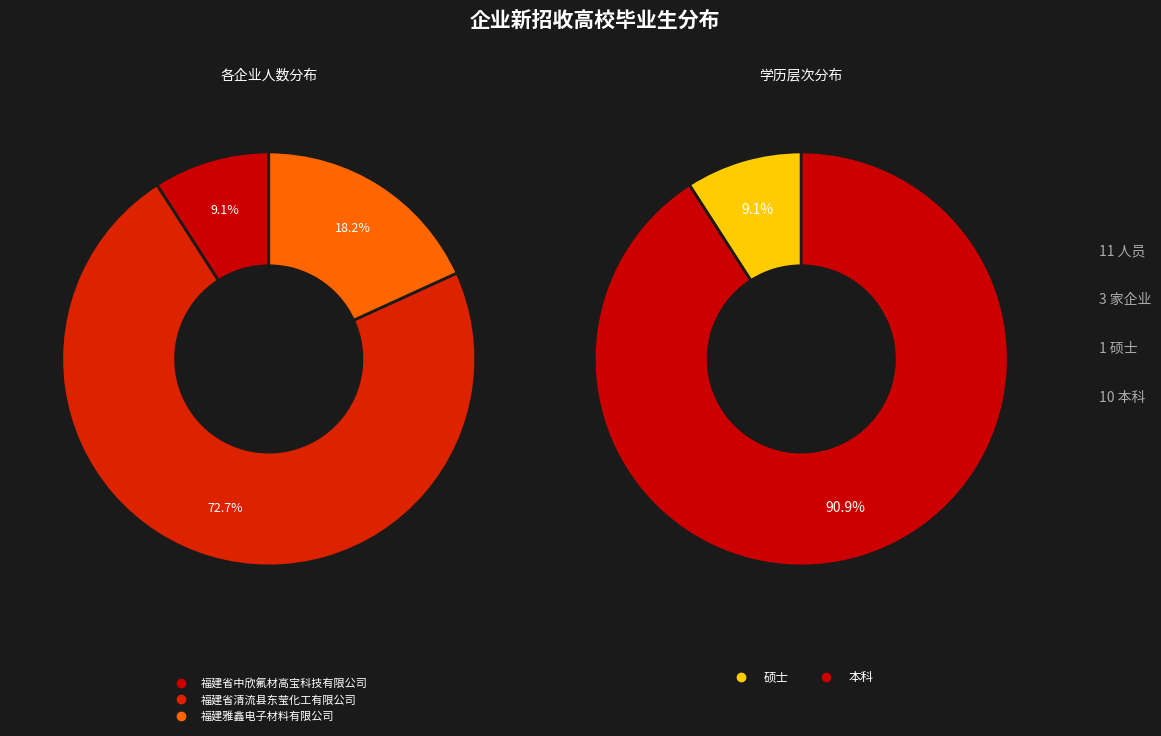

Does 福建省清流县东莹化工有限公司 represent more than half of the total?

Yes